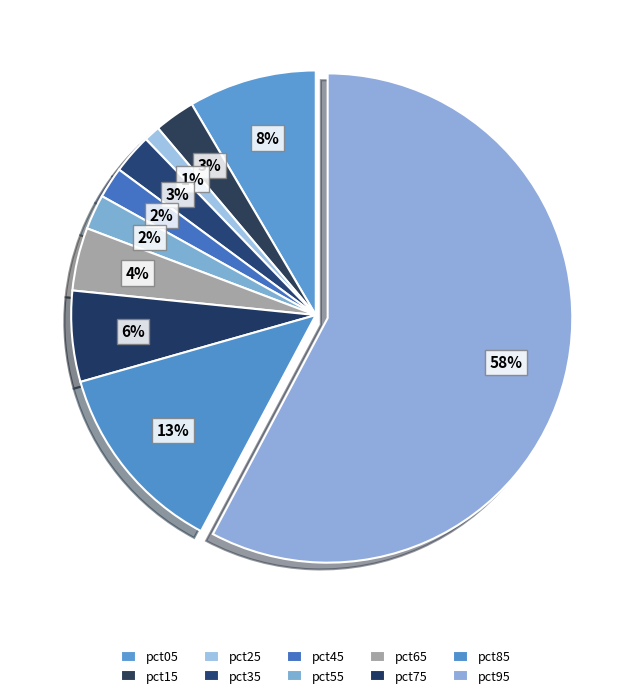

To the nearest percent, what is the average slice percentage?

10%